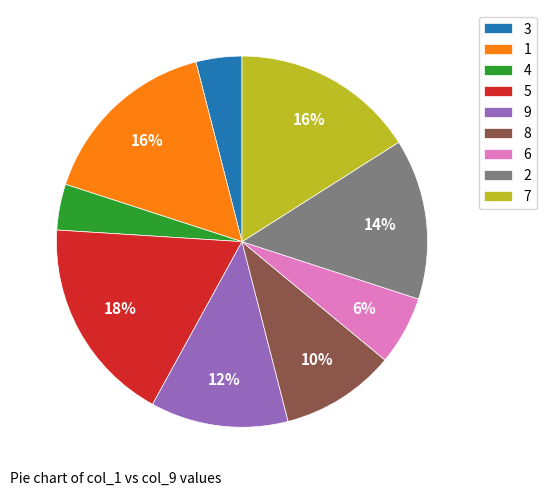

True or false: 4 accounts for 10% of the total.

False